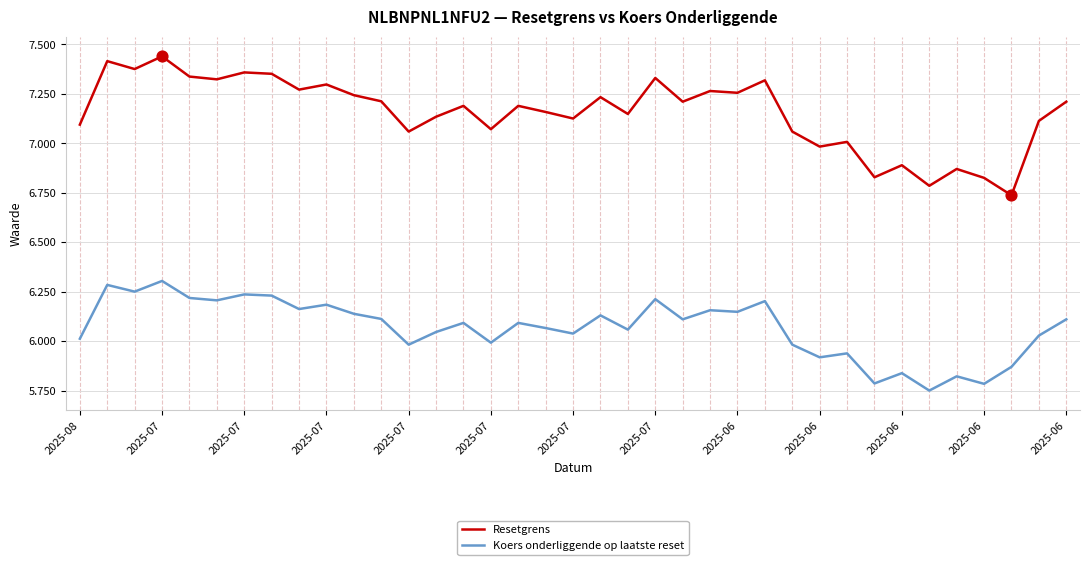

Which series has the largest total across all categories?

Resetgrens